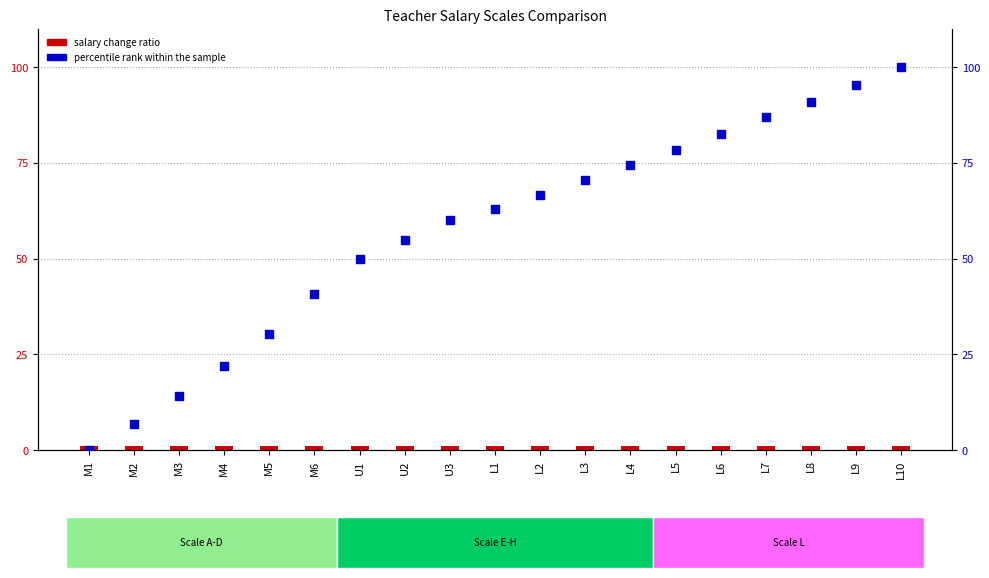

Is the value of percentile rank within the sample at L2 greater than the value of salary change ratio at L5?

Yes